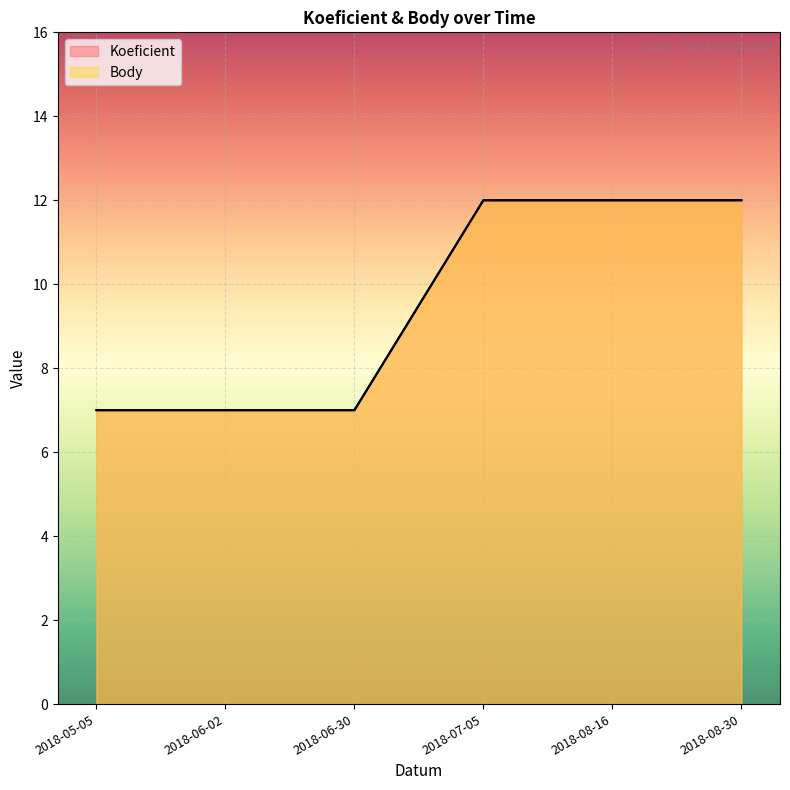

The Koeficient series shows 18 at 2018-08-16. True or false?

False